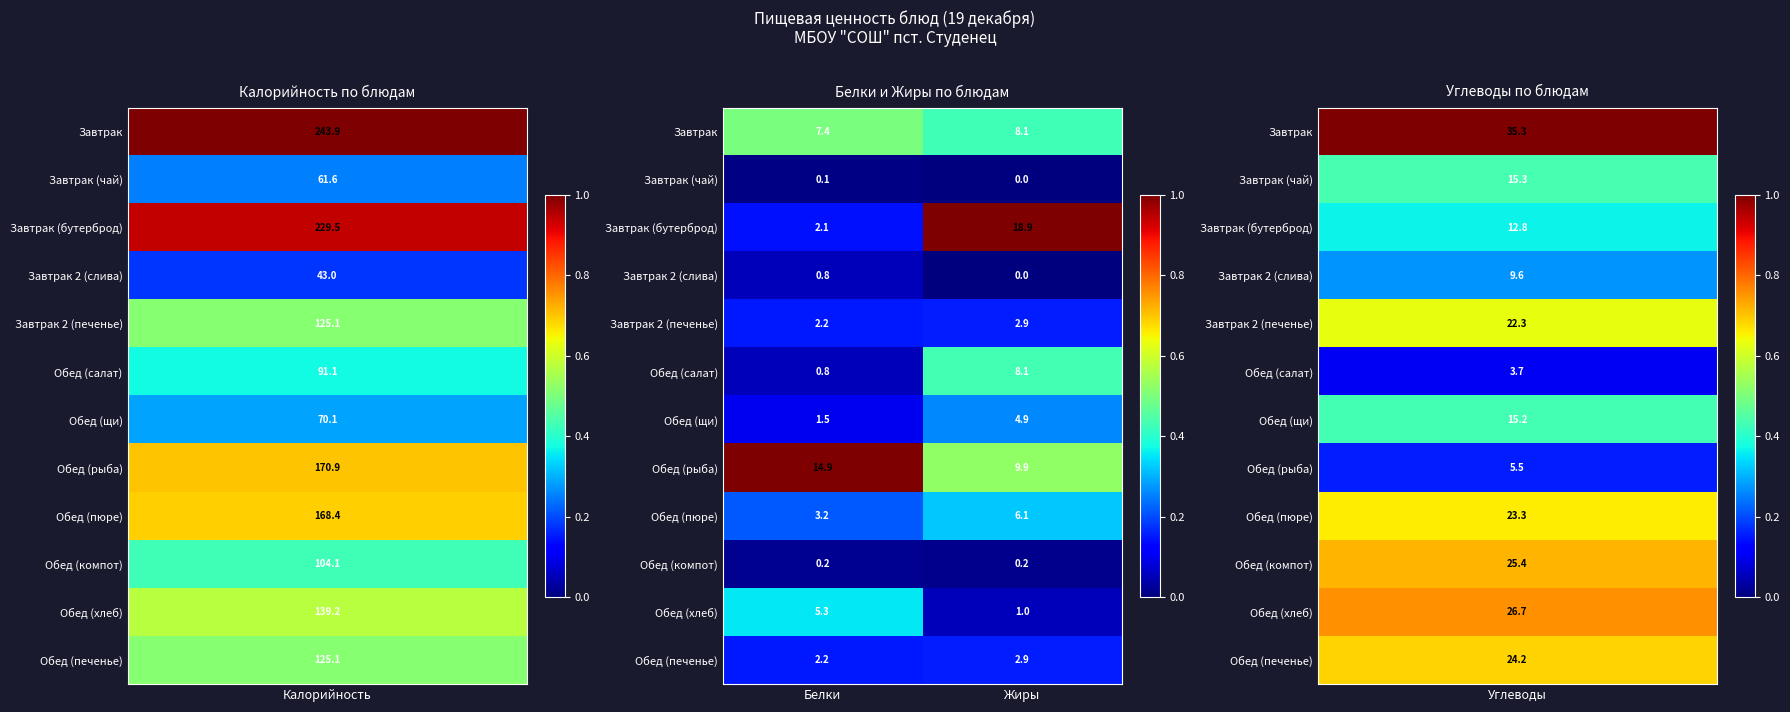

What is the sum of all Обед (рыба) values?

24.8